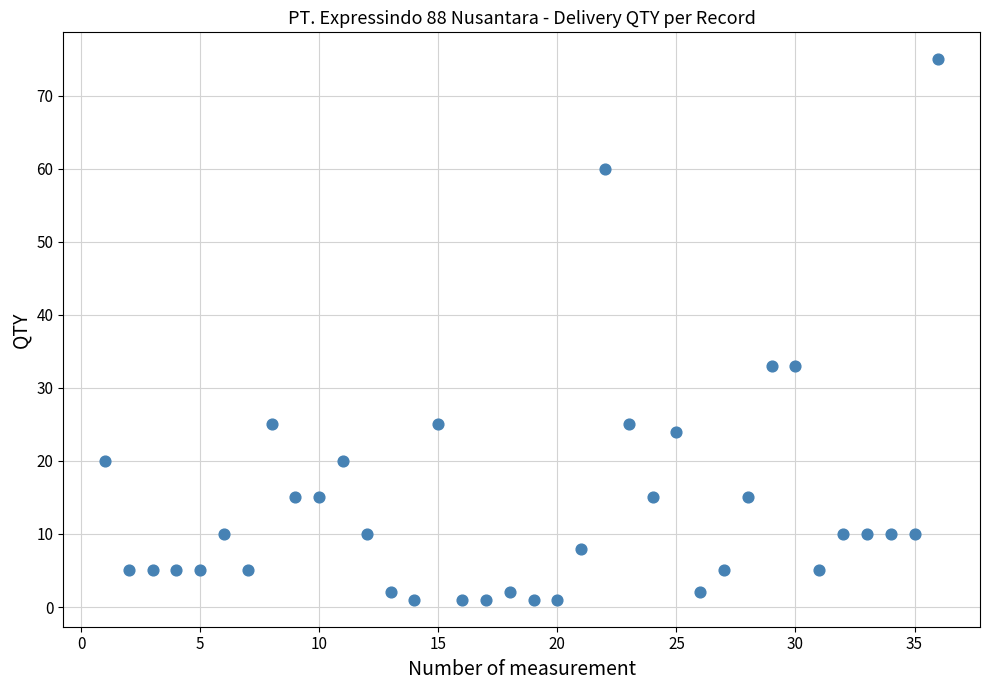

What is the range of X values (max minus min)?

35